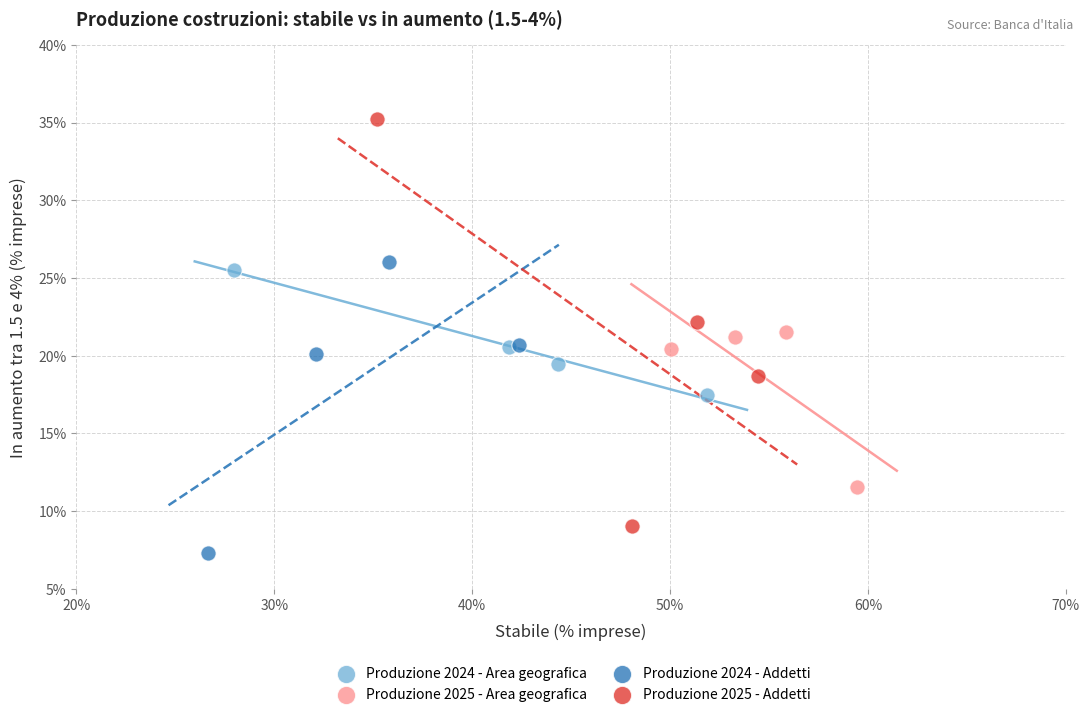

Which series reaches the minimum Y coordinate?

Produzione 2024 - Addetti